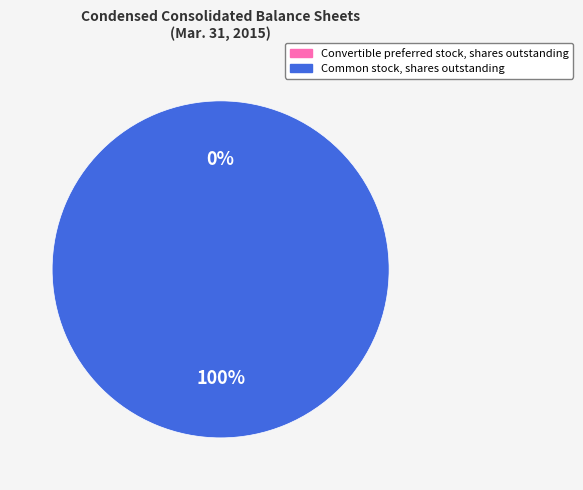

Is it true that Common stock, shares outstanding is 89% of the pie?

False